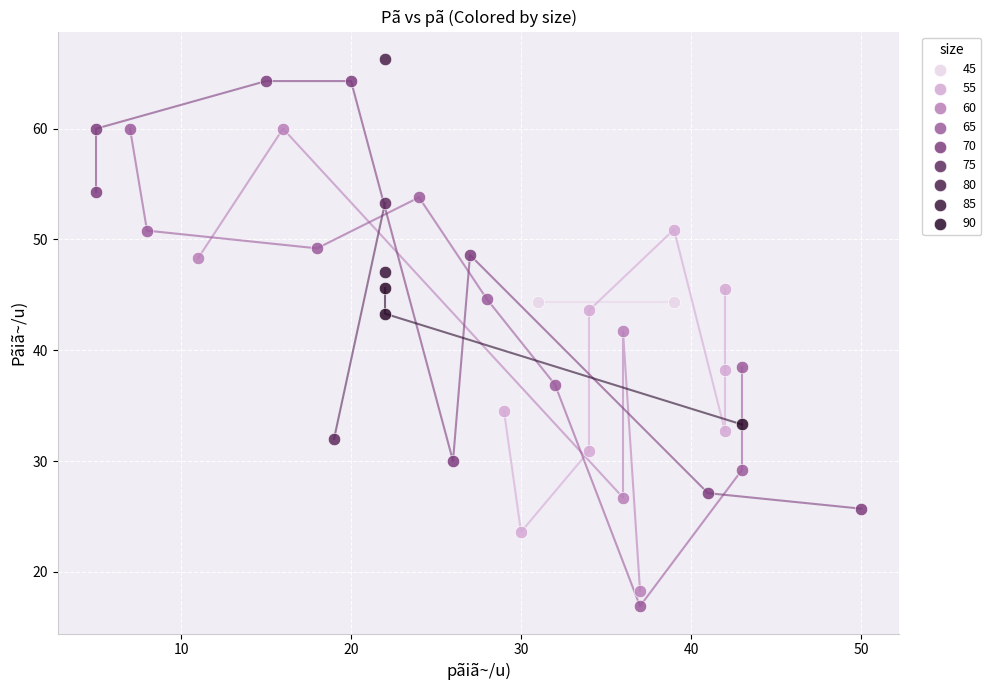

Which series reaches the minimum Y coordinate?

65